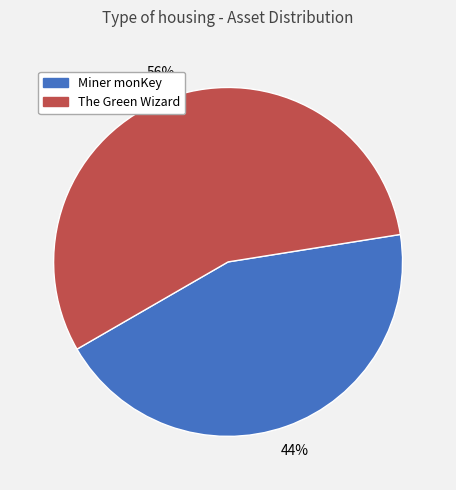

To the nearest percent, what percentage of the pie is Miner monKey?

44%